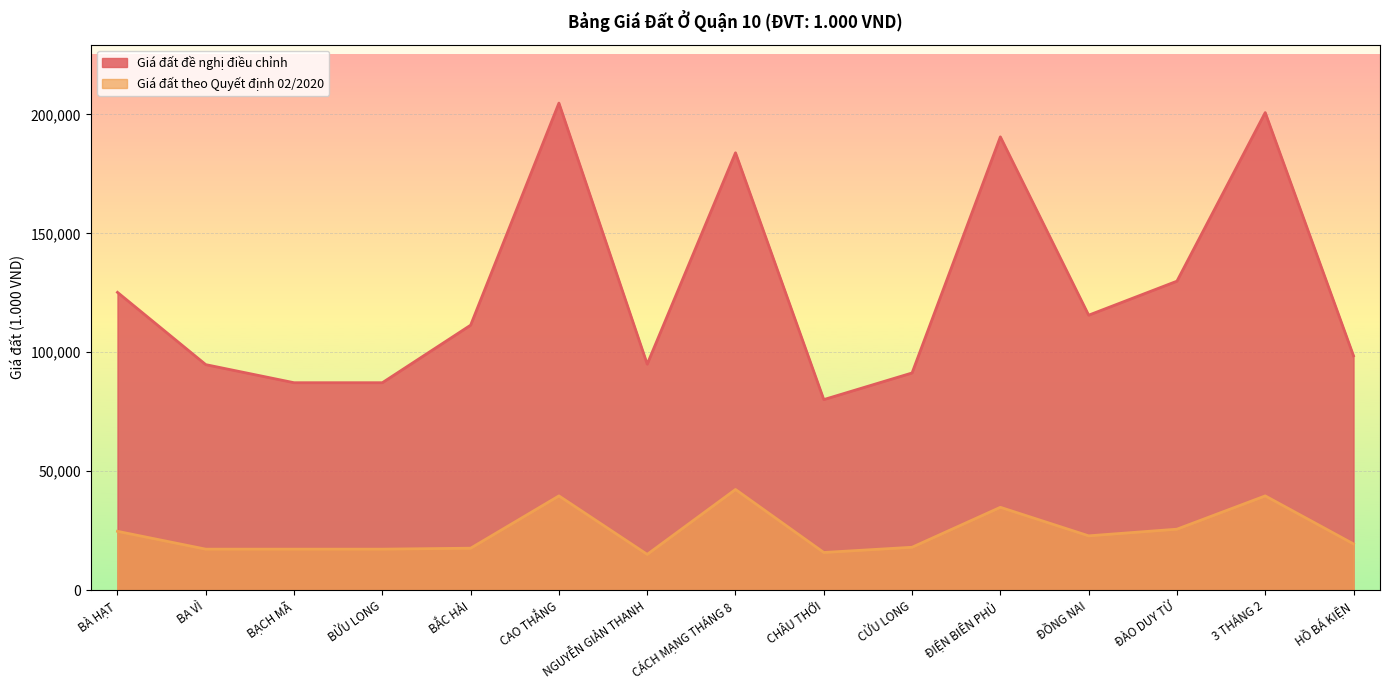

Is the value of Giá đất theo Quyết định 02/2020 at HỒ BÁ KIỆN greater than the value of Giá đất đề nghị điều chỉnh at BẮC HẢI?

No